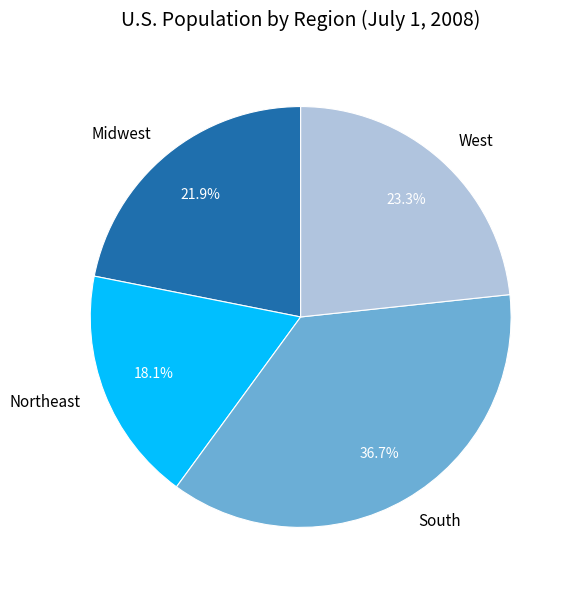

To the nearest percent, what percentage of the pie is West?

23%